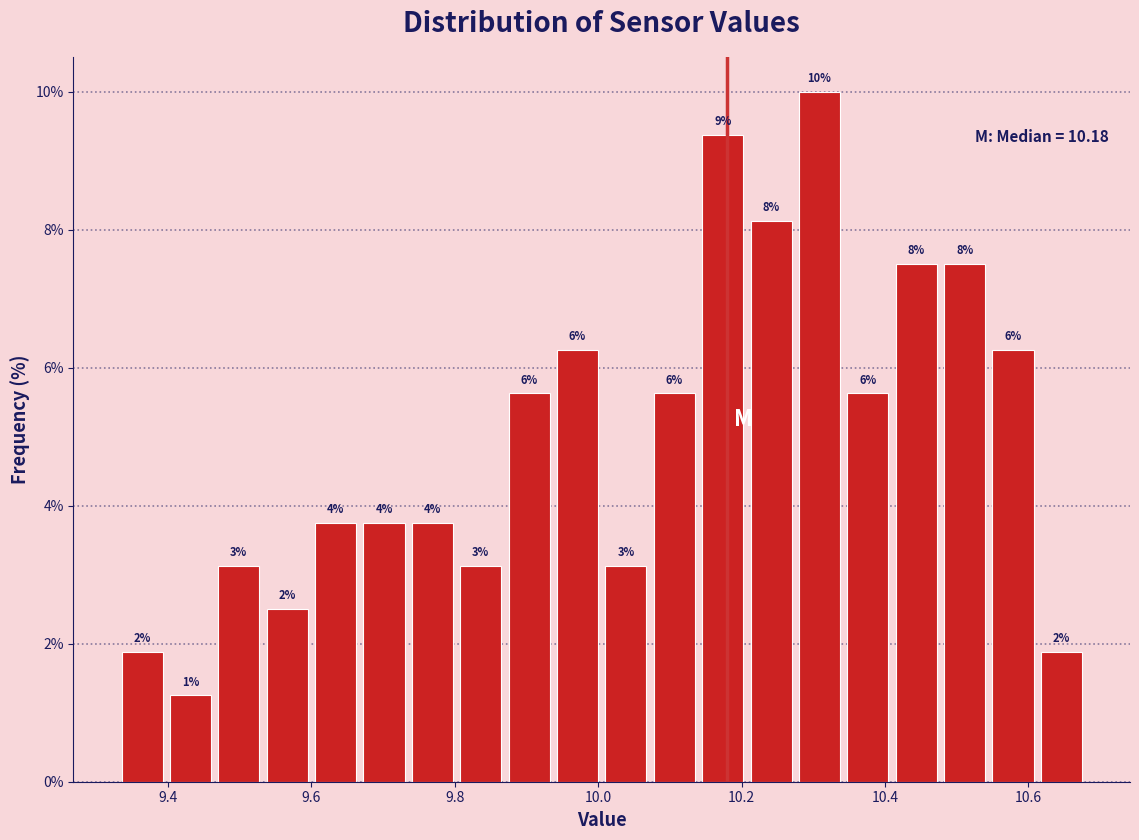

Read against the x-axis, roughly where is the centre of the tallest bar?

10.30